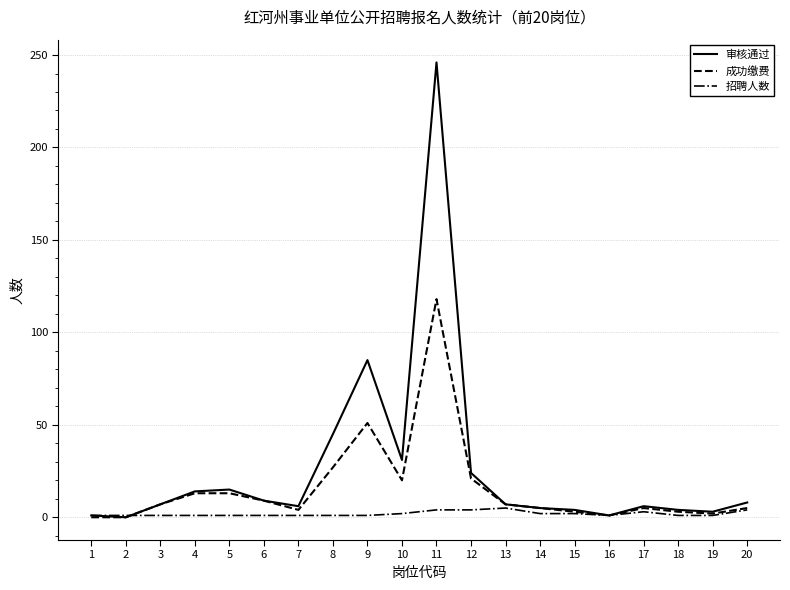

How many series are shown in this chart?

3